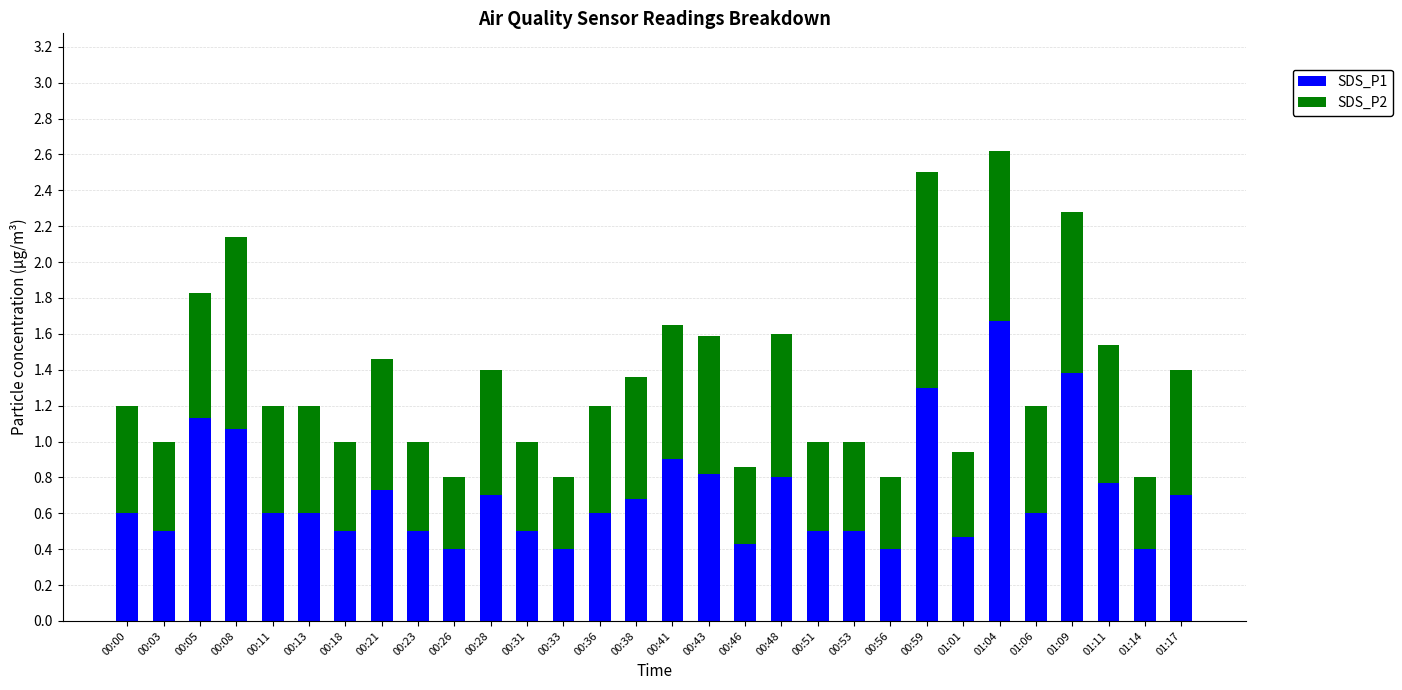

What is the difference between the maximum and minimum values in the SDS_P1 series?

1.3